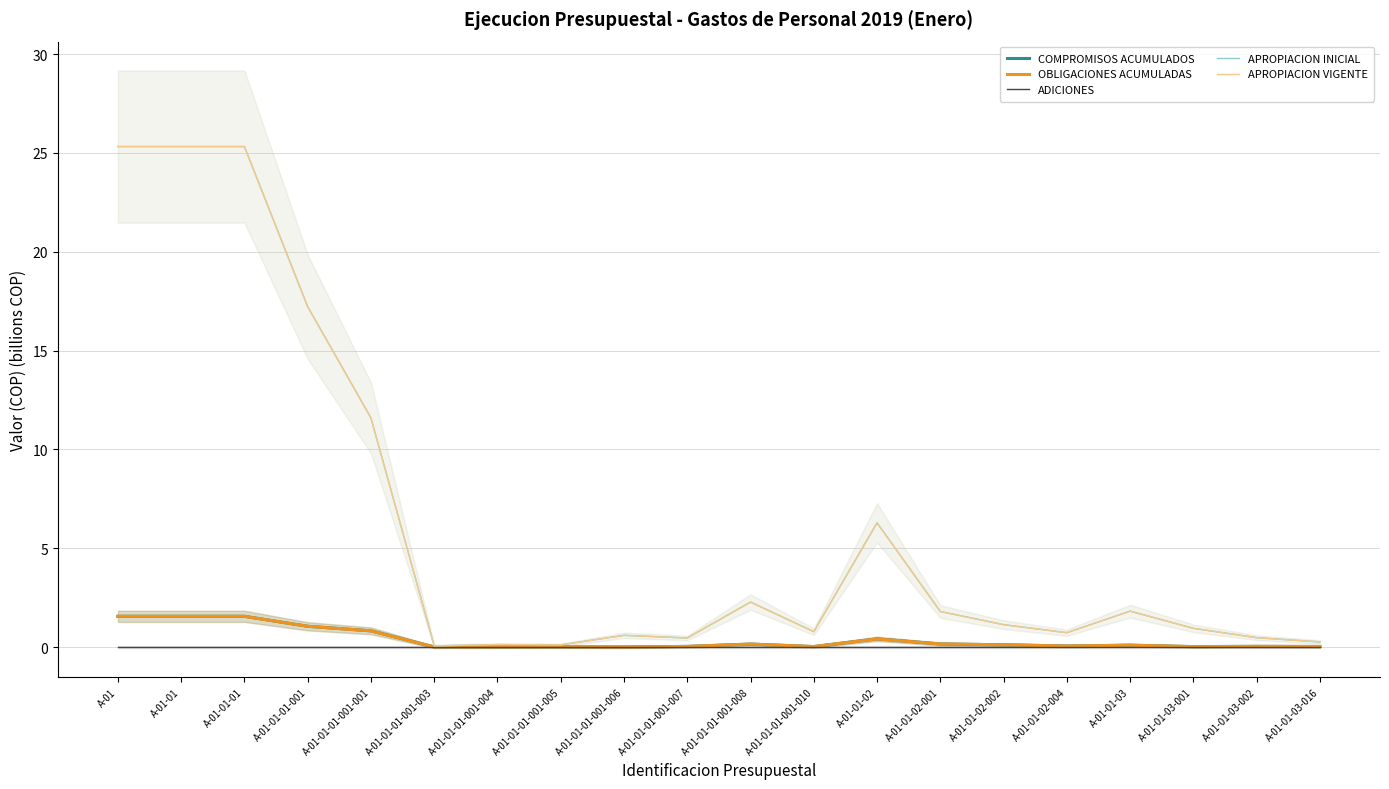

Reading right to left, list all the values displayed in this chart.

COMPROMISOS ACUMULADOS: A-01-01-03-016=0.0	A-01-01-03-002=0.0	A-01-01-03-001=0.0	A-01-01-03=0.1	A-01-01-02-004=0.1	A-01-01-02-002=0.1	A-01-01-02-001=0.2	A-01-01-02=0.4	A-01-01-01-001-010=0.0	A-01-01-01-001-008=0.1	A-01-01-01-001-007=0.0	A-01-01-01-001-006=0.0	A-01-01-01-001-005=0.0	A-01-01-01-001-004=0.0	A-01-01-01-001-003=0.0	A-01-01-01-001-001=0.8	A-01-01-01-001=1.0	A-01-01-01=1.6	A-01-01=1.6	A-01=1.6
OBLIGACIONES ACUMULADAS: A-01-01-03-016=0.0	A-01-01-03-002=0.0	A-01-01-03-001=0.0	A-01-01-03=0.1	A-01-01-02-004=0.1	A-01-01-02-002=0.1	A-01-01-02-001=0.2	A-01-01-02=0.4	A-01-01-01-001-010=0.0	A-01-01-01-001-008=0.1	A-01-01-01-001-007=0.0	A-01-01-01-001-006=0.0	A-01-01-01-001-005=0.0	A-01-01-01-001-004=0.0	A-01-01-01-001-003=0.0	A-01-01-01-001-001=0.8	A-01-01-01-001=1.0	A-01-01-01=1.6	A-01-01=1.6	A-01=1.6
ADICIONES: A-01-01-03-016=0.0	A-01-01-03-002=0.0	A-01-01-03-001=0.0	A-01-01-03=0.0	A-01-01-02-004=0.0	A-01-01-02-002=0.0	A-01-01-02-001=0.0	A-01-01-02=0.0	A-01-01-01-001-010=0.0	A-01-01-01-001-008=0.0	A-01-01-01-001-007=0.0	A-01-01-01-001-006=0.0	A-01-01-01-001-005=0.0	A-01-01-01-001-004=0.0	A-01-01-01-001-003=0.0	A-01-01-01-001-001=0.0	A-01-01-01-001=0.0	A-01-01-01=0.0	A-01-01=0.0	A-01=0.0
APROPIACION INICIAL: A-01-01-03-016=0.3	A-01-01-03-002=0.5	A-01-01-03-001=0.9	A-01-01-03=1.8	A-01-01-02-004=0.7	A-01-01-02-002=1.1	A-01-01-02-001=1.8	A-01-01-02=6.3	A-01-01-01-001-010=0.8	A-01-01-01-001-008=2.3	A-01-01-01-001-007=0.5	A-01-01-01-001-006=0.6	A-01-01-01-001-005=0.1	A-01-01-01-001-004=0.1	A-01-01-01-001-003=0.1	A-01-01-01-001-001=11.6	A-01-01-01-001=17.2	A-01-01-01=25.3	A-01-01=25.3	A-01=25.3
APROPIACION VIGENTE: A-01-01-03-016=0.3	A-01-01-03-002=0.5	A-01-01-03-001=0.9	A-01-01-03=1.8	A-01-01-02-004=0.7	A-01-01-02-002=1.1	A-01-01-02-001=1.8	A-01-01-02=6.3	A-01-01-01-001-010=0.8	A-01-01-01-001-008=2.3	A-01-01-01-001-007=0.5	A-01-01-01-001-006=0.6	A-01-01-01-001-005=0.1	A-01-01-01-001-004=0.1	A-01-01-01-001-003=0.1	A-01-01-01-001-001=11.6	A-01-01-01-001=17.2	A-01-01-01=25.3	A-01-01=25.3	A-01=25.3